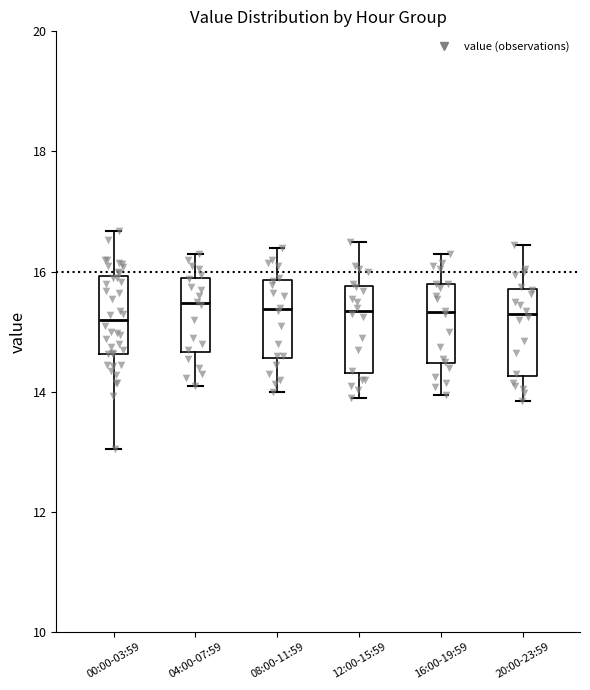

Reading left to right, read every box against the y-axis: the position of its median line, the range the box covers, and the ends of its whiskers. The values are not printed on the chart, so give them approximately, as read against the axis.

00:00-03:59: median 15.2, box 14.6 to 16.0, whiskers 13.0 to 16.6
04:00-07:59: median 15.4, box 14.6 to 15.8, whiskers 14.2 to 16.4
08:00-11:59: median 15.4, box 14.6 to 15.8, whiskers 14.0 to 16.4
12:00-15:59: median 15.4, box 14.4 to 15.8, whiskers 14.0 to 16.6
16:00-19:59: median 15.4, box 14.4 to 15.8, whiskers 14.0 to 16.4
20:00-23:59: median 15.4, box 14.2 to 15.8, whiskers 13.8 to 16.4